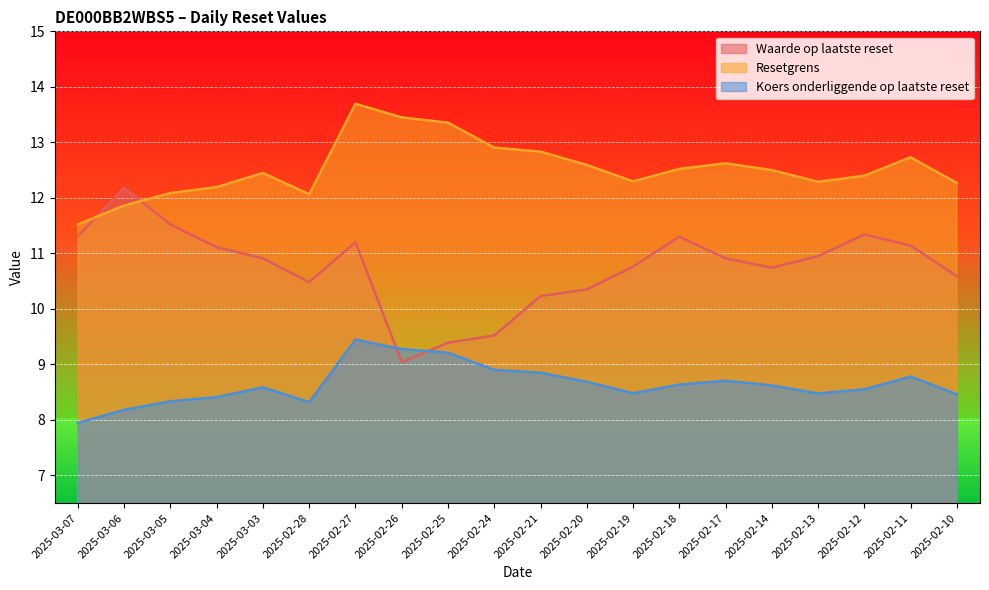

What is the approximate value of Waarde op laatste reset at 2025-02-18?

11.3